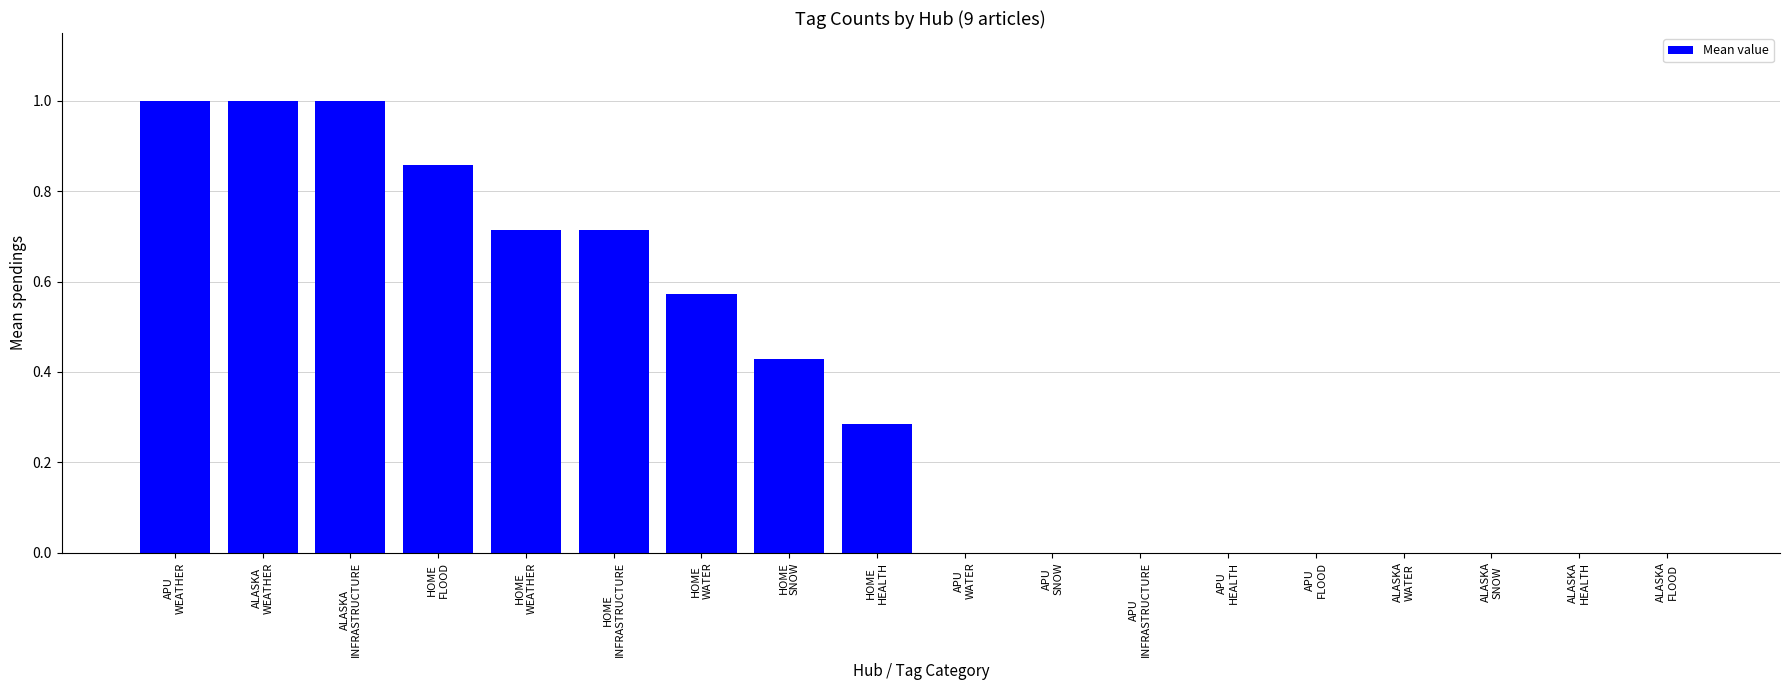

How many values are between 0 and 1?

18